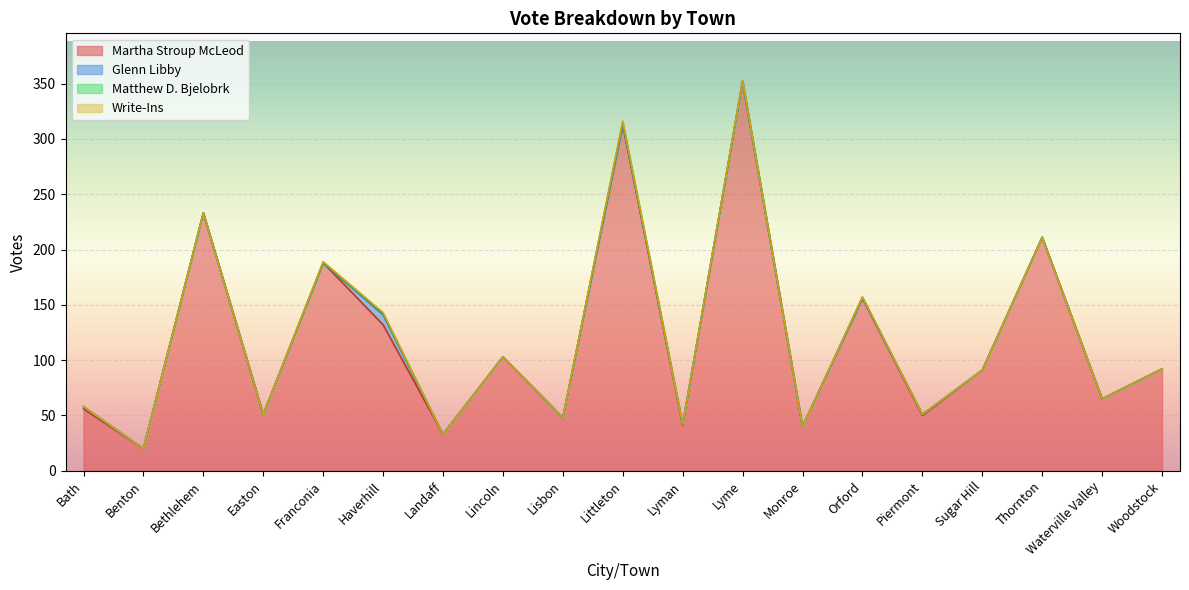

What is the label of the 15th point from the left?

Piermont